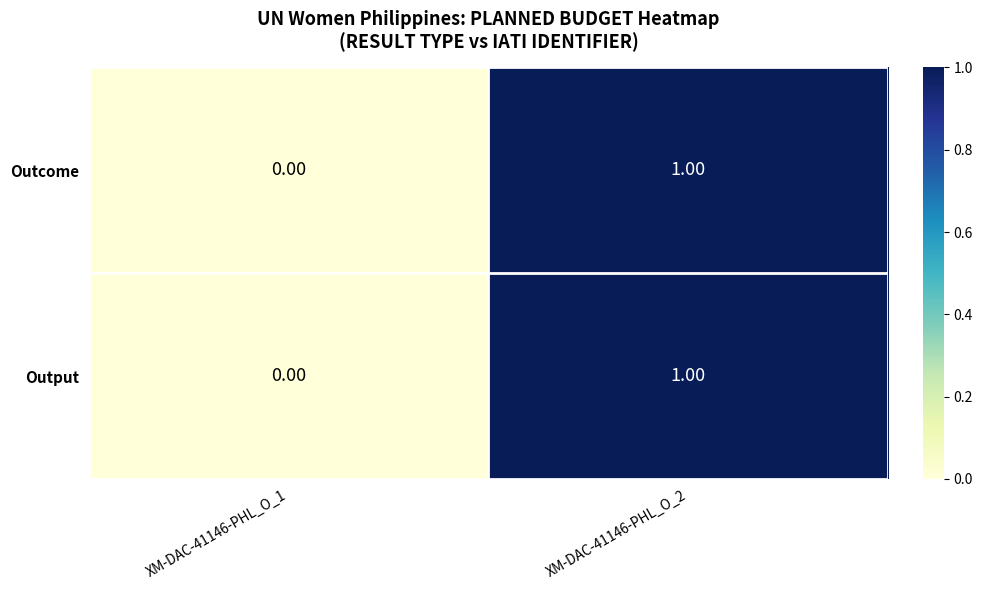

How many data points does each series have?

2